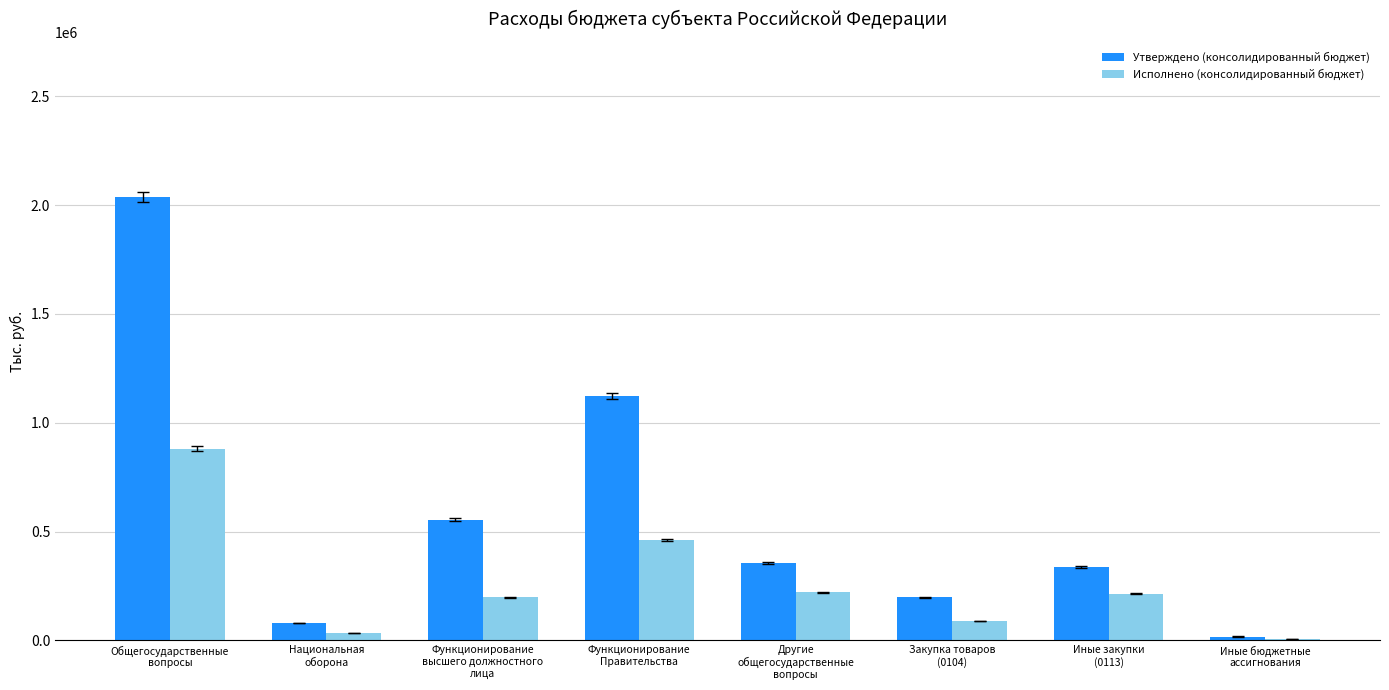

At which category is the sum across all series the highest?

Общегосударственные
вопросы